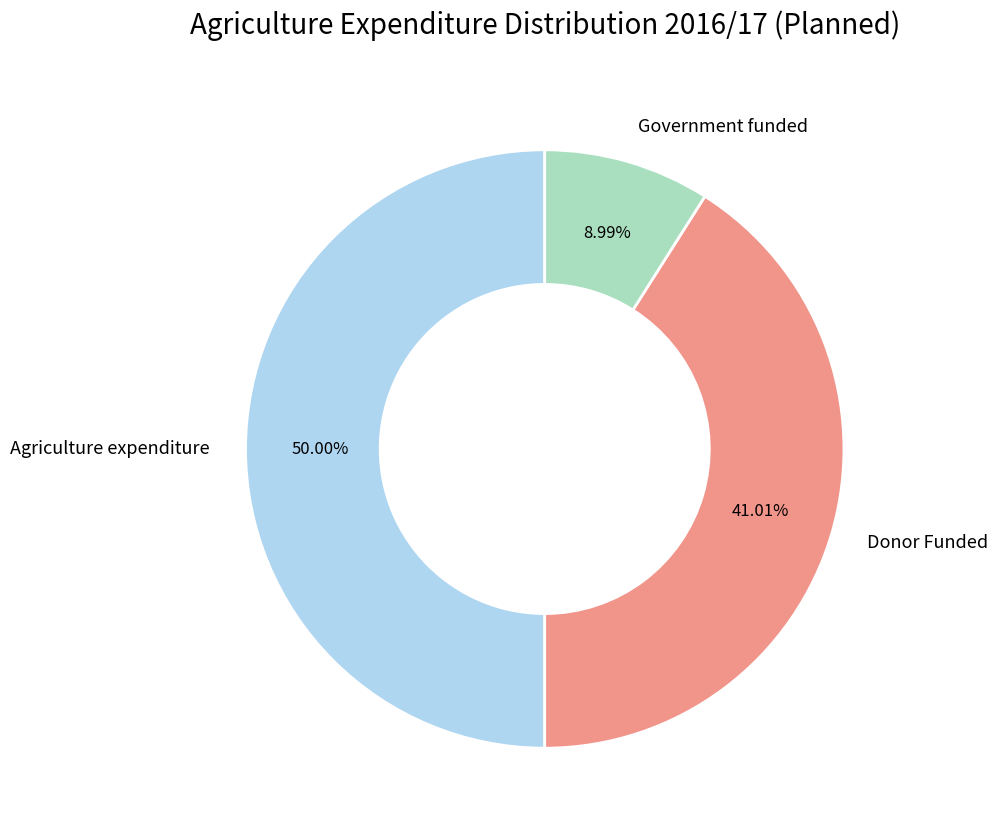

Does Government funded account for over 50% of the chart?

No